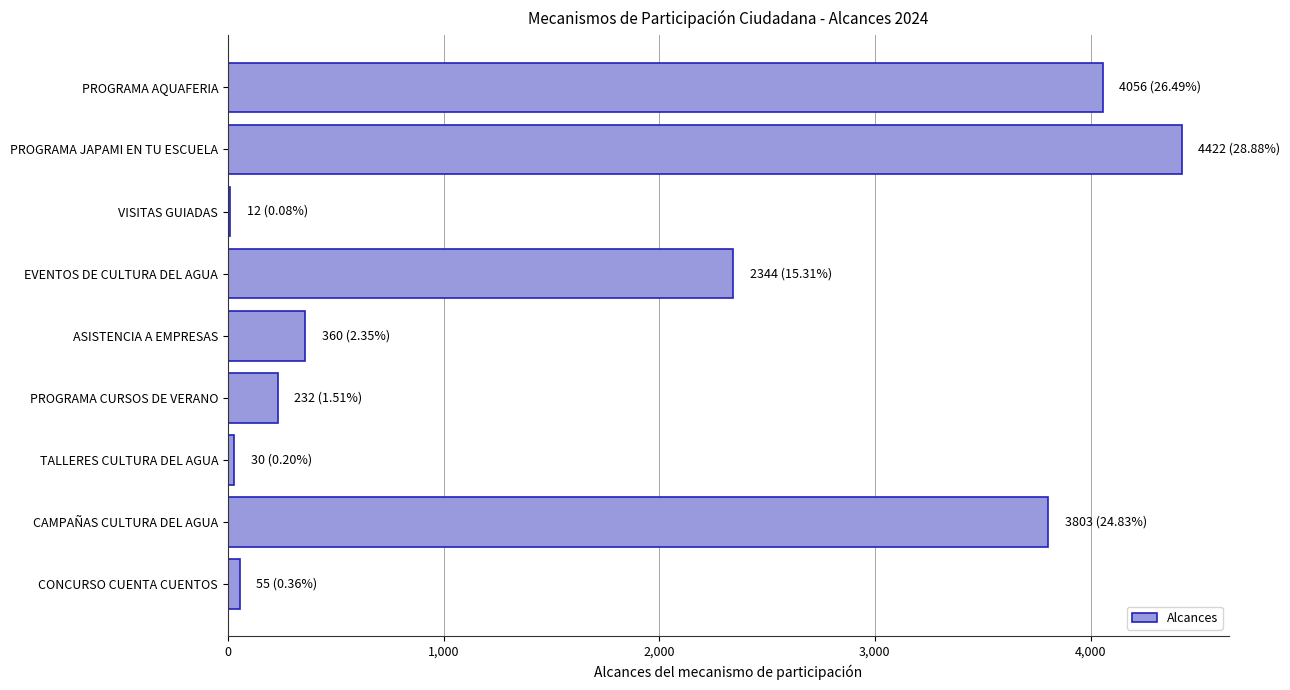

Where is the data nearest to the value 2217?

EVENTOS DE CULTURA DEL AGUA